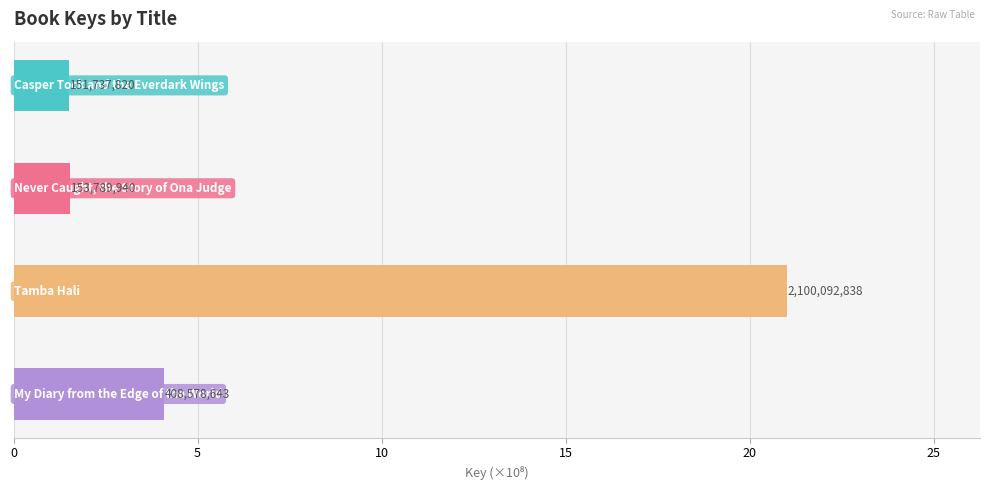

What is the sum of all values?

28.1